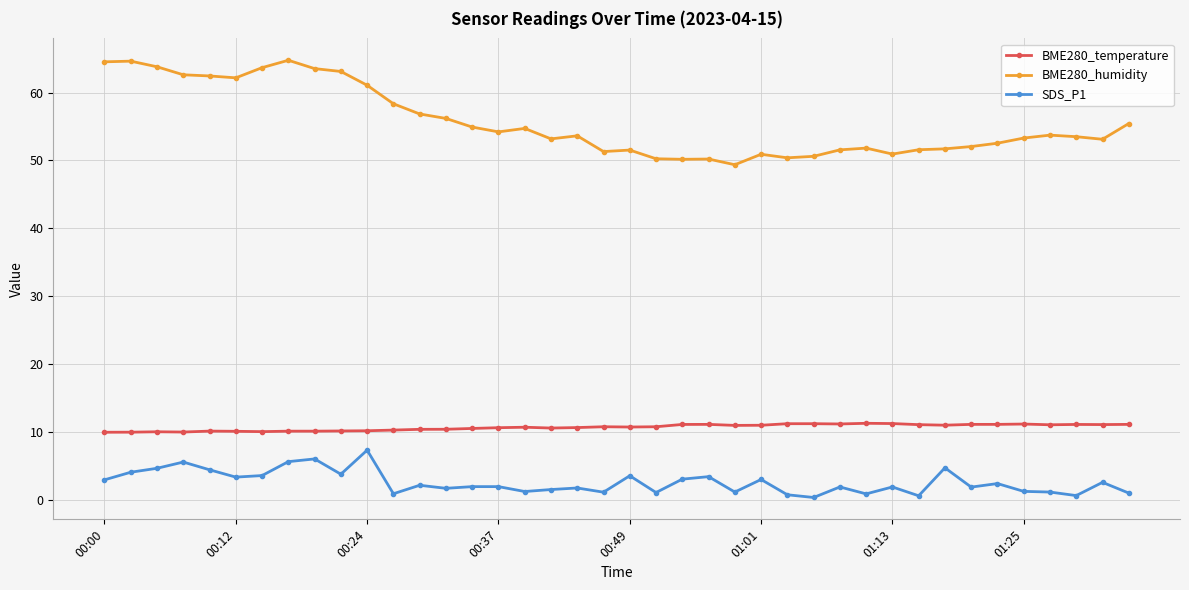

List the series in order of their peak value, lowest first.

SDS_P1, BME280_temperature, BME280_humidity